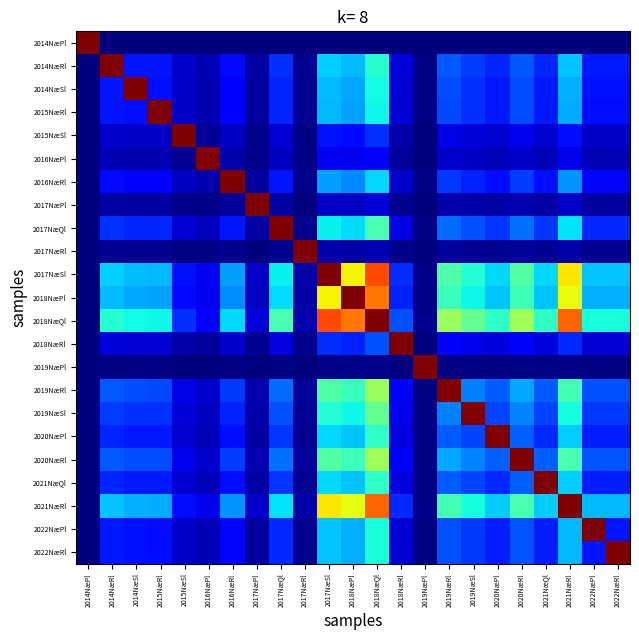

Rank the series by their maximum value, from highest to lowest.

2014NæPl, 2014NæRl, 2014NæSl, 2015NæRl, 2015NæSl, 2016NæPl, 2016NæRl, 2017NæPl, 2017NæQl, 2017NæRl, 2017NæSl, 2018NæPl, 2018NæQl, 2018NæRl, 2019NæPl, 2019NæRl, 2019NæSl, 2020NæPl, 2020NæRl, 2021NæQl, 2021NæRl, 2022NæPl, 2022NæRl